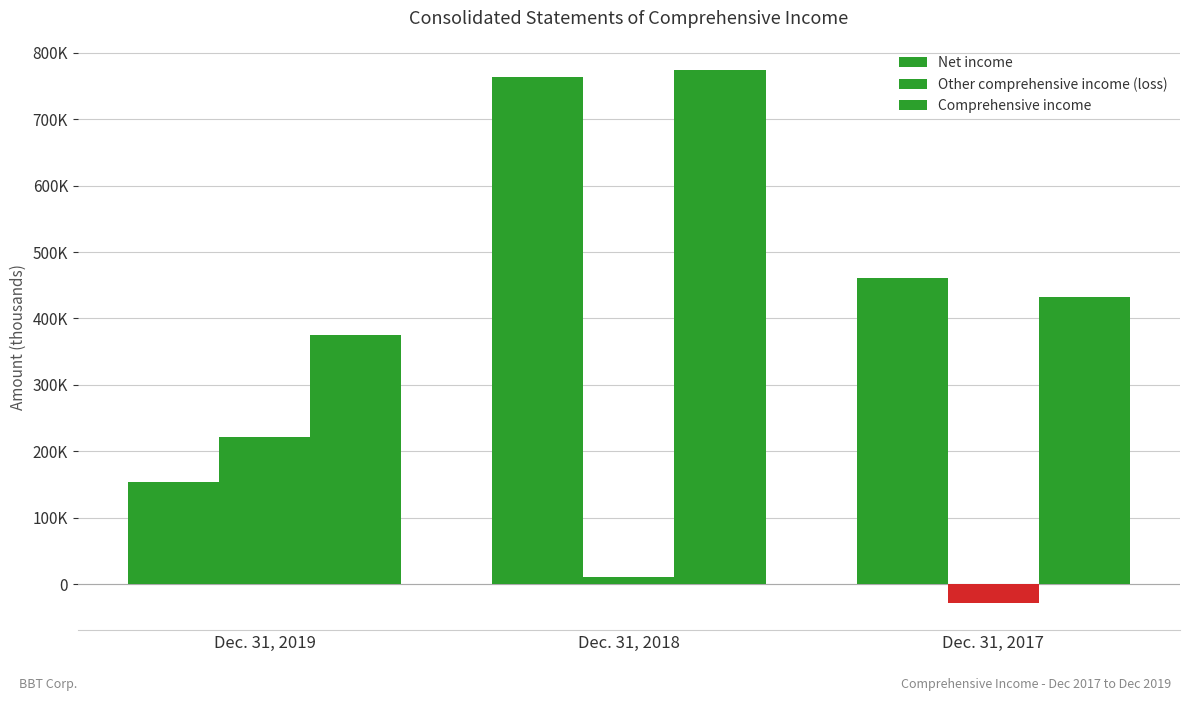

The value of Comprehensive income at Dec. 31, 2018 is 773999. True or false?

True